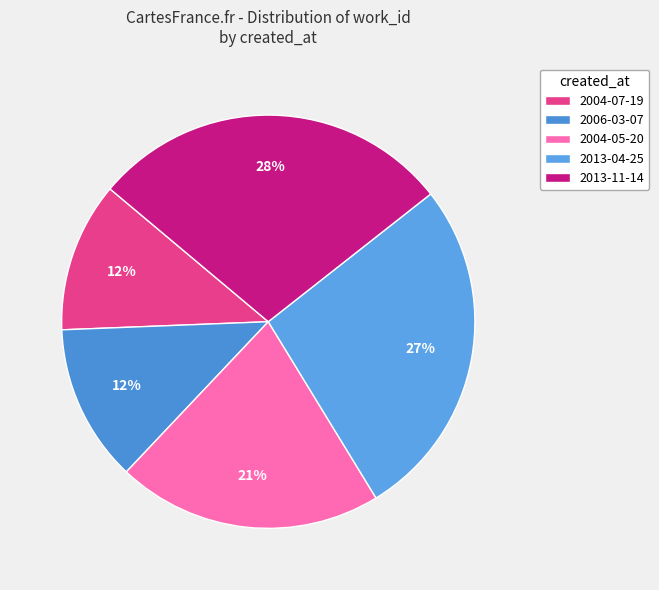

To the nearest percent, what percentage of the pie is 2006-03-07?

12%